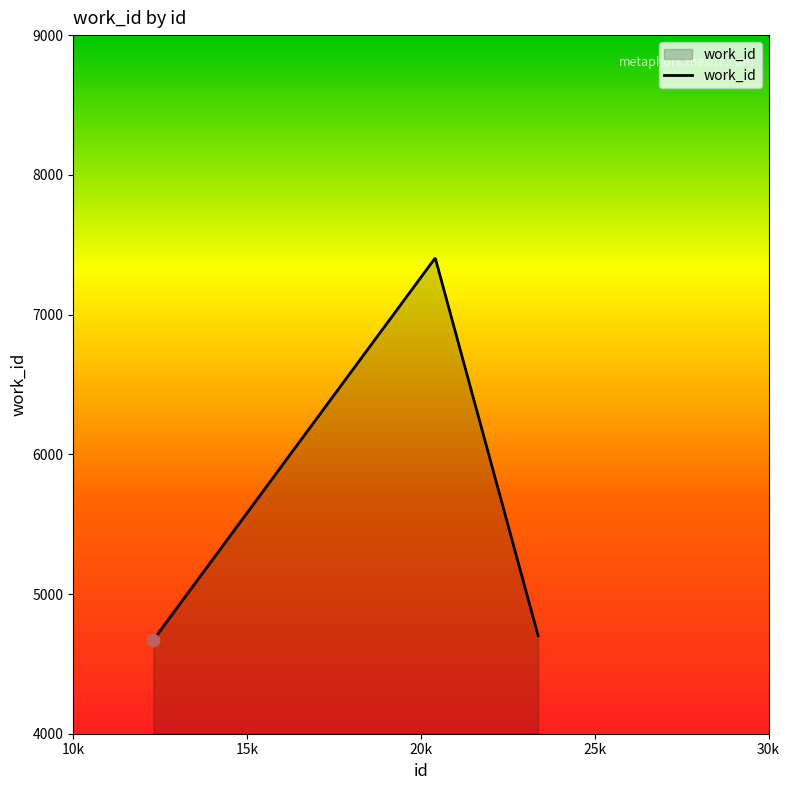

What is the smallest value displayed?

4671